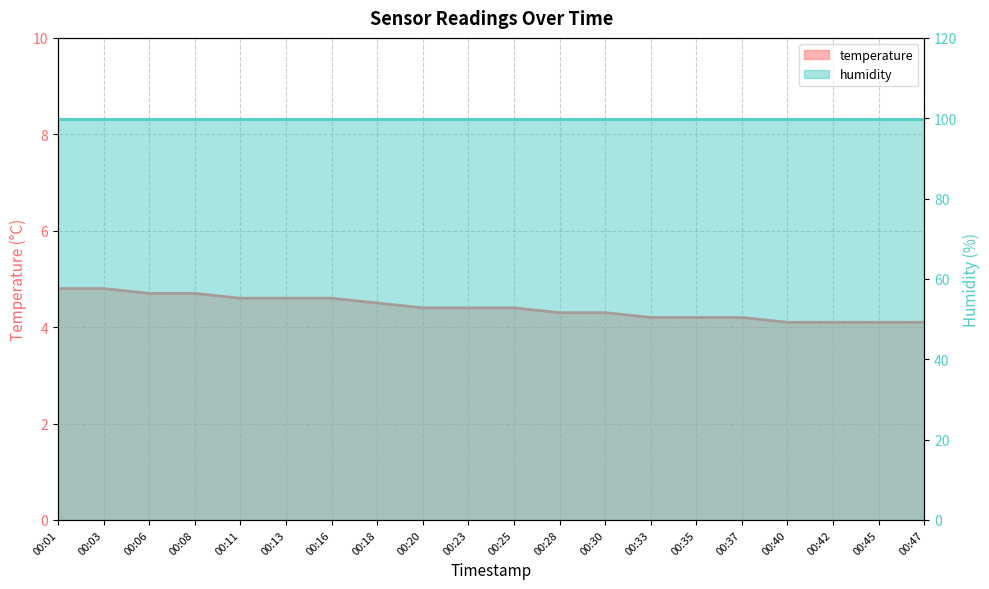

What is the minimum value shown in the chart?

4.1